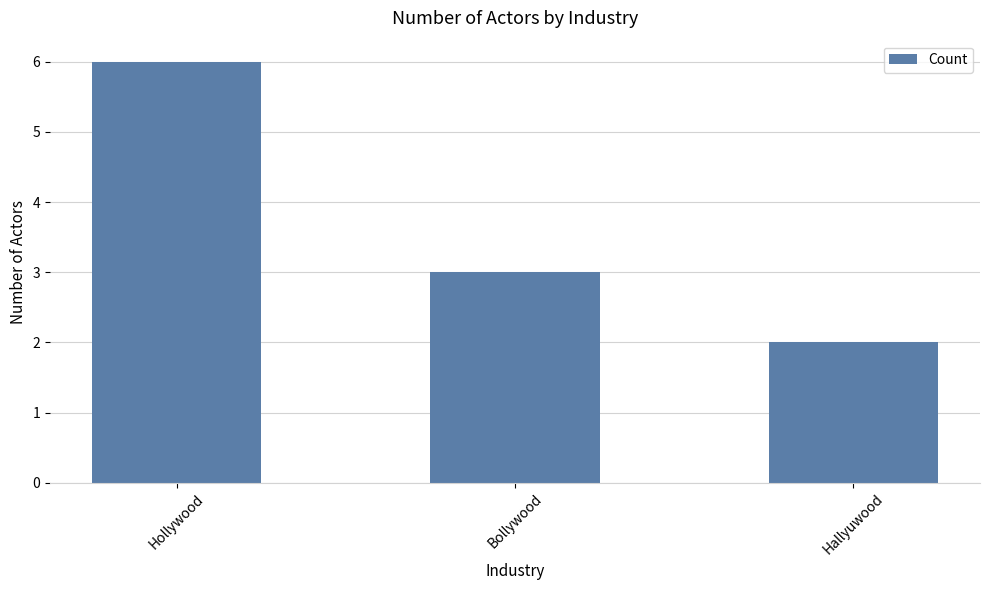

How many values are between 2 and 6?

3